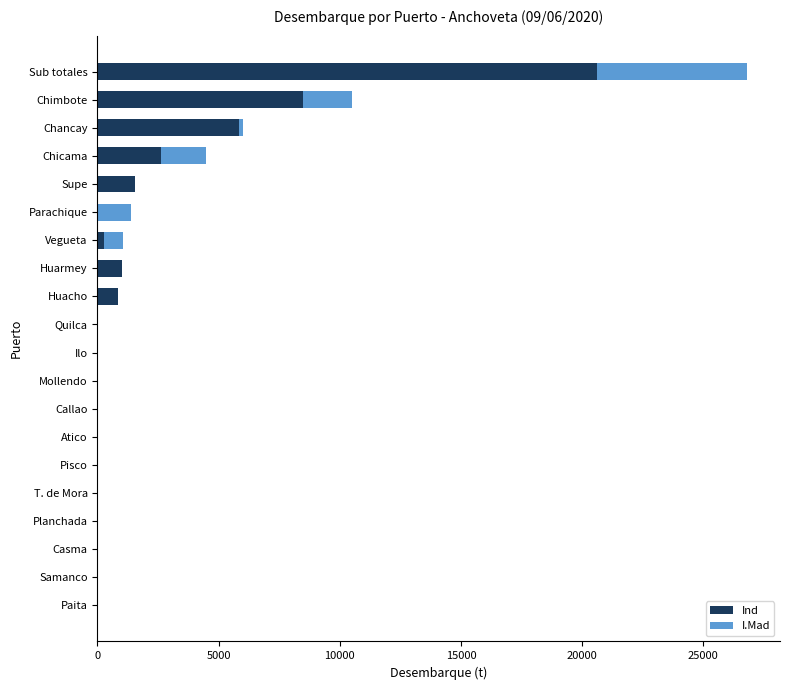

How many values in the Ind series exceed 0?

8